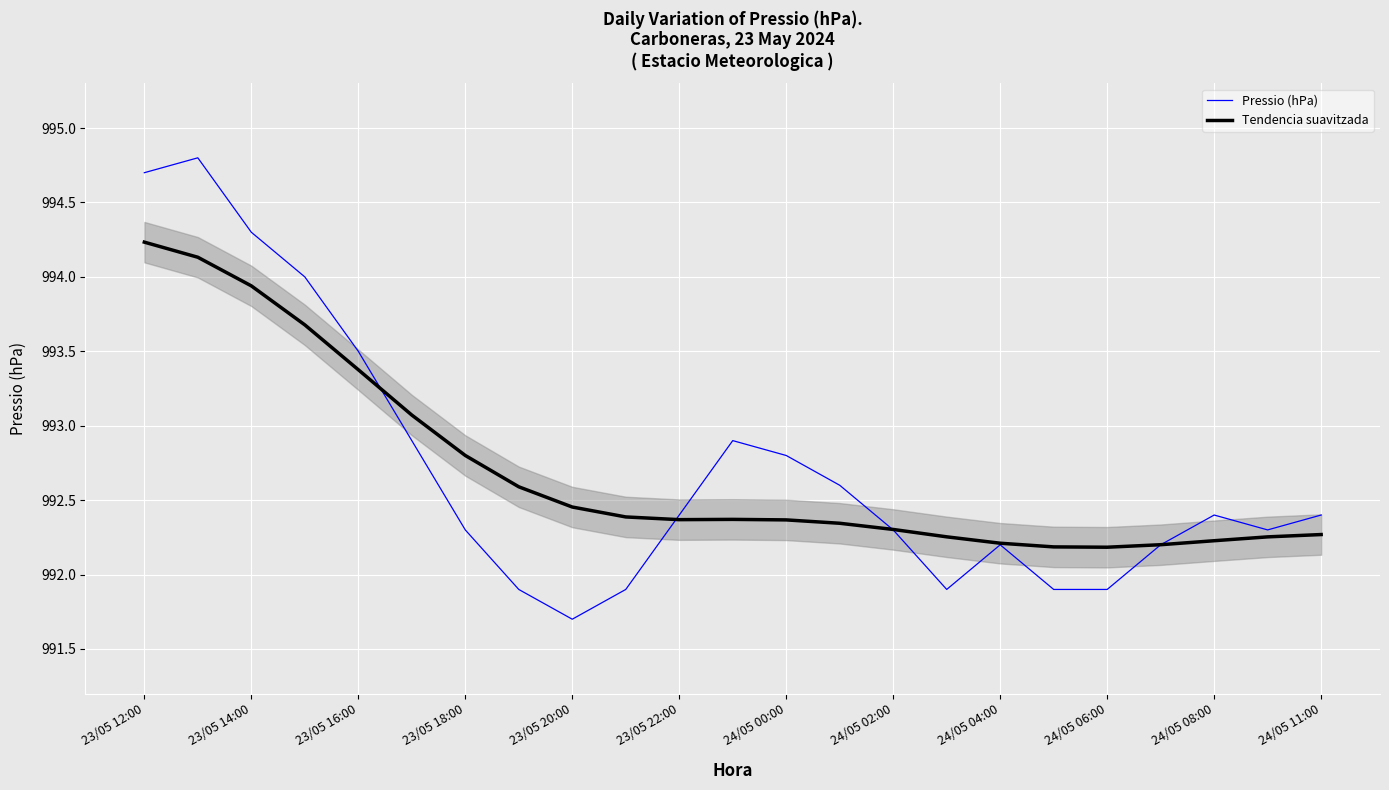

How many times do Pressio (hPa) and Tendencia suavitzada cross each other?

4